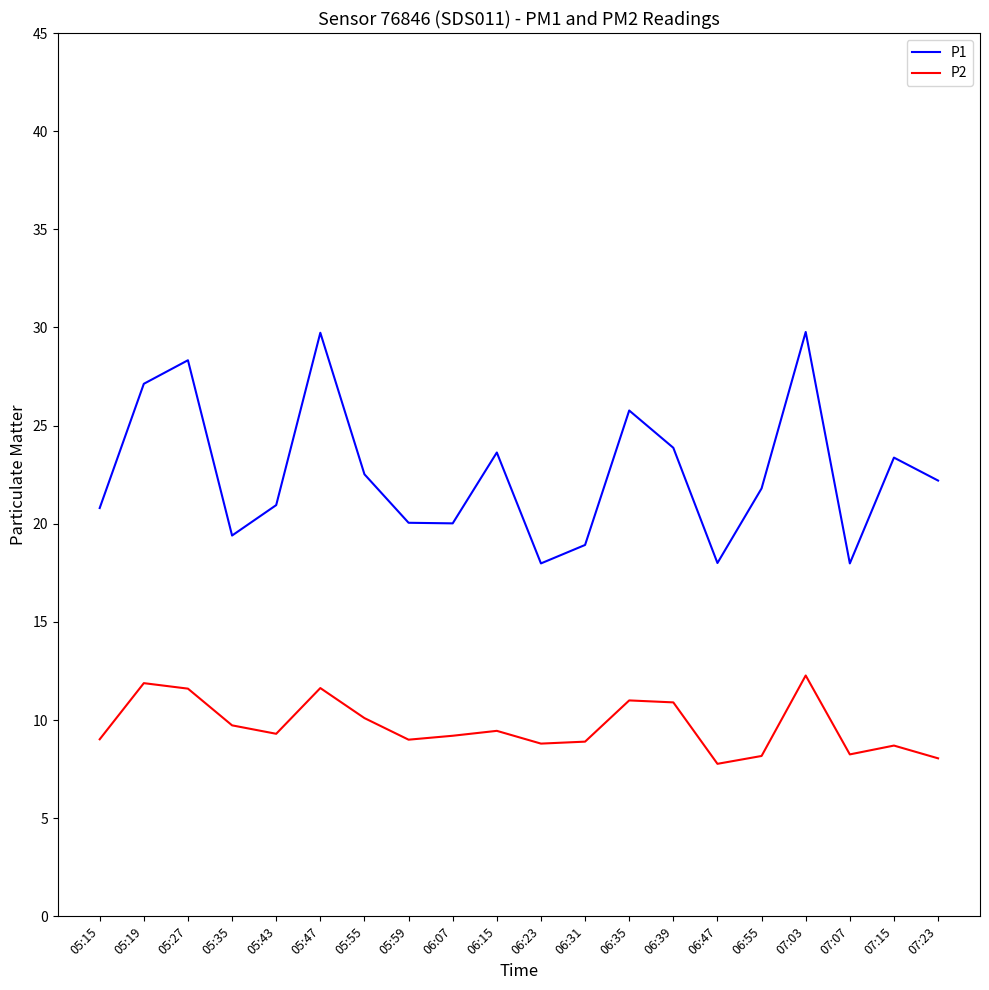

Rank the series at 05:19 from lowest to highest value.

P2, P1